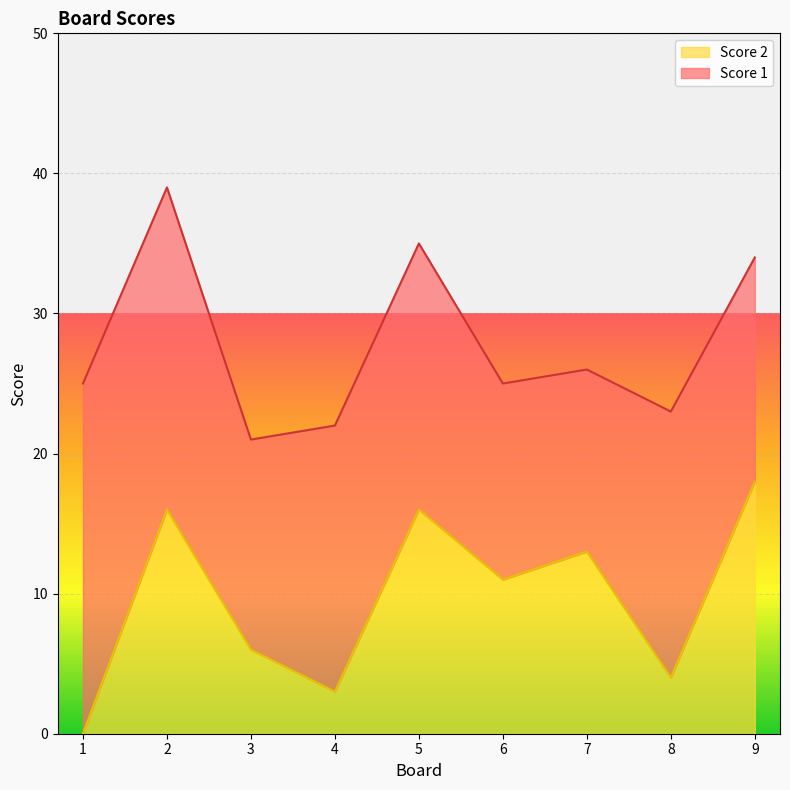

What is the change in value from 4 to 9?

+15